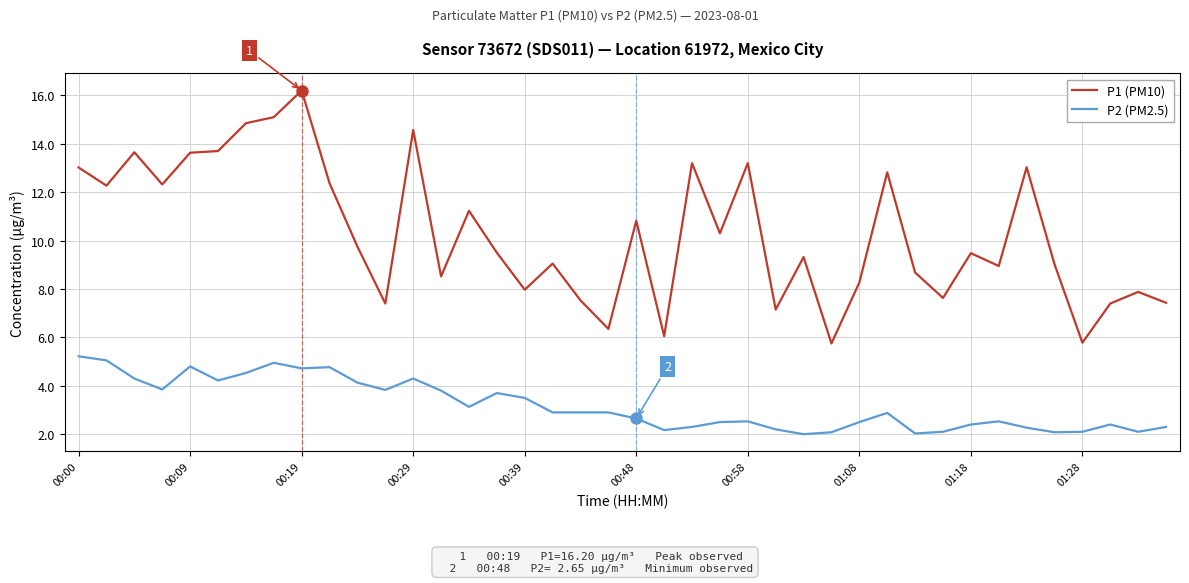

Rank the series by their maximum value, from highest to lowest.

P1 (PM10), P2 (PM2.5)